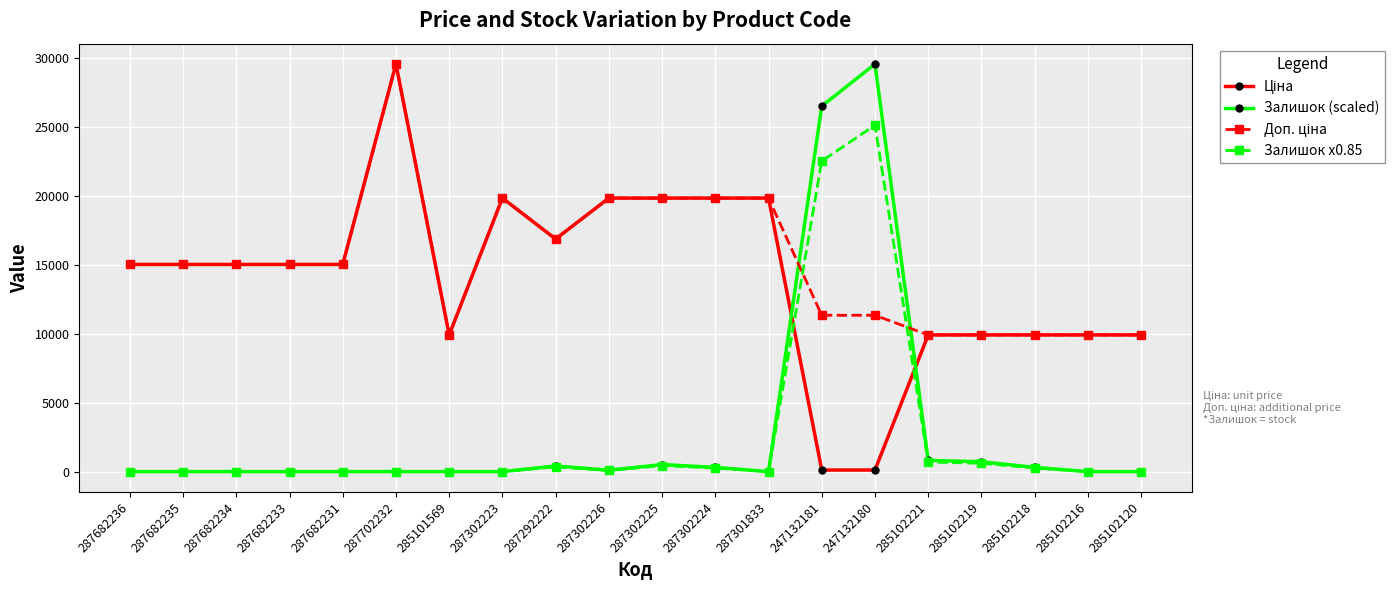

What is the maximum value for Залишок x0.85?

25116.6